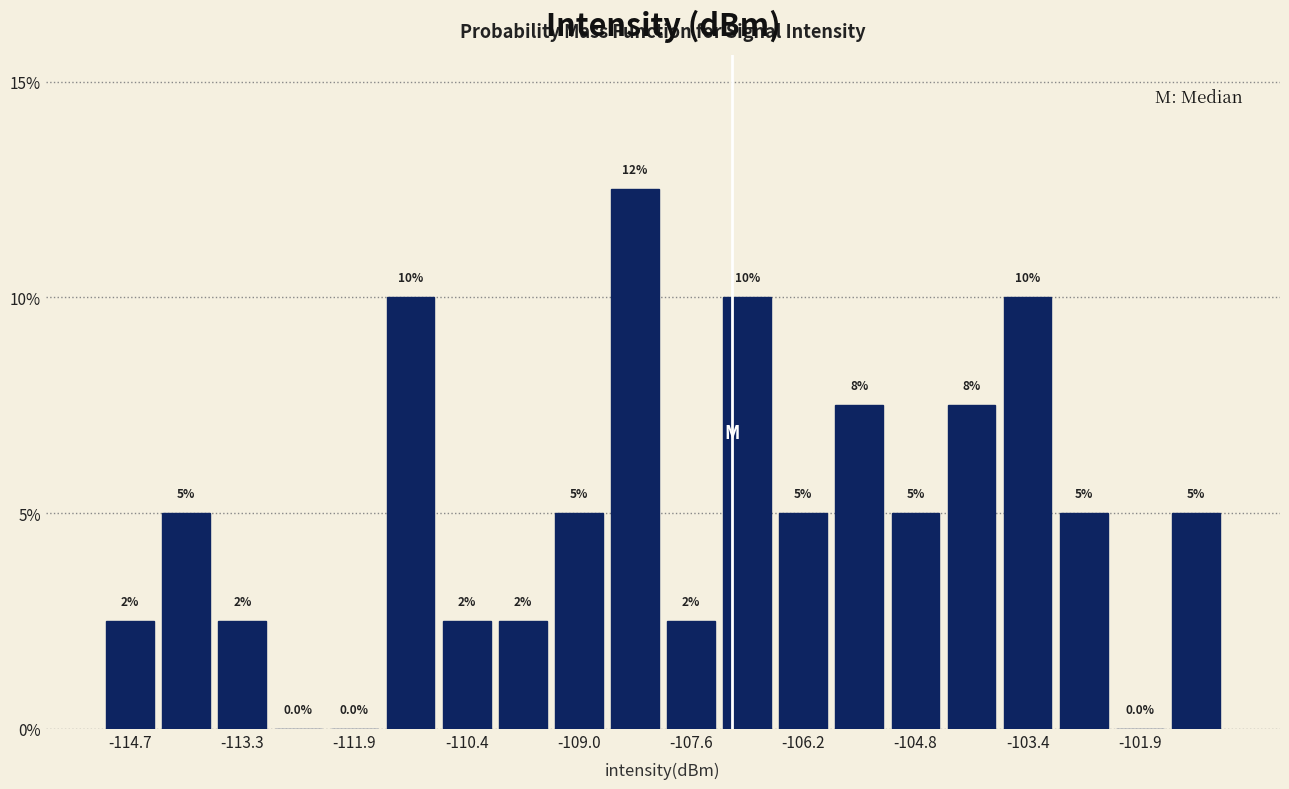

Read against the x-axis, roughly where is the centre of the tallest bar?

-108.4